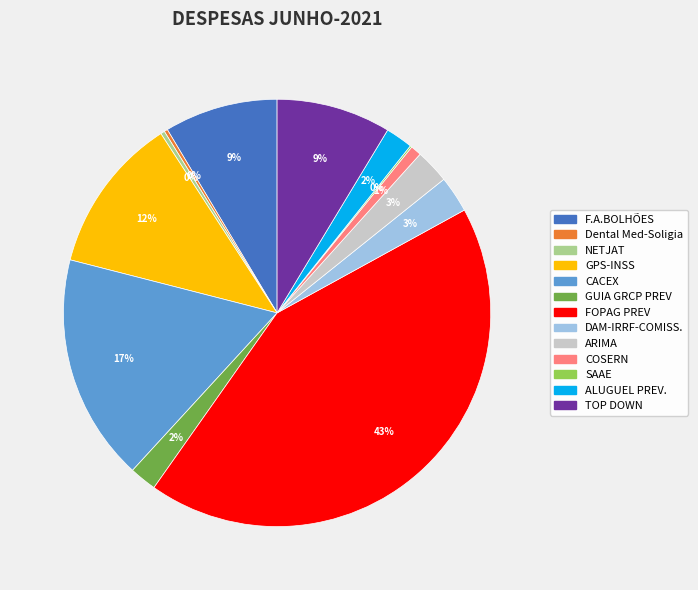

To the nearest percent, what percentage of the pie is DAM-IRRF-COMISS.?

3%